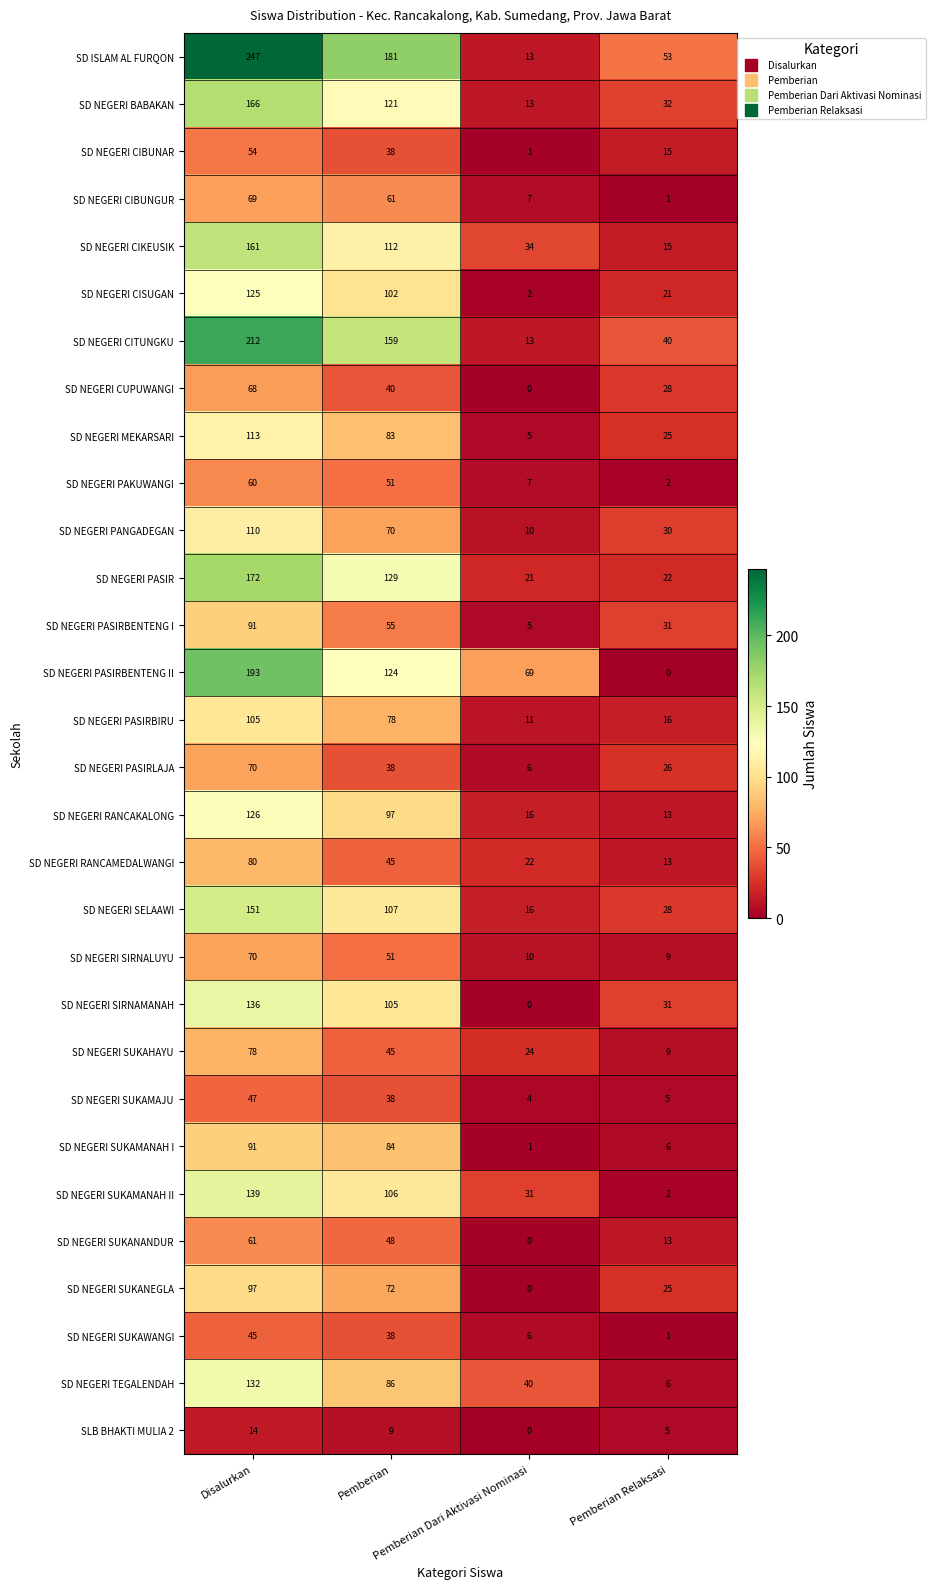

Count the SD NEGERI SUKAMANAH II values in the range 31 to 139.

3